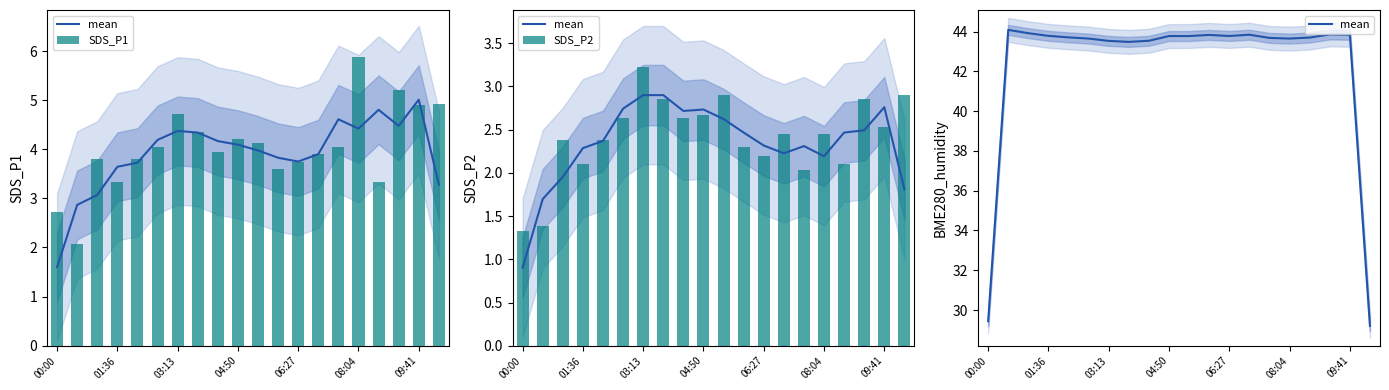

What is the smallest value displayed?

1.3